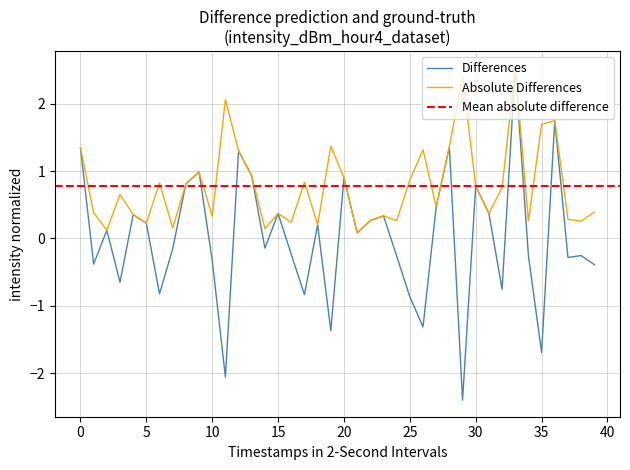

Where is the first local minimum?

1